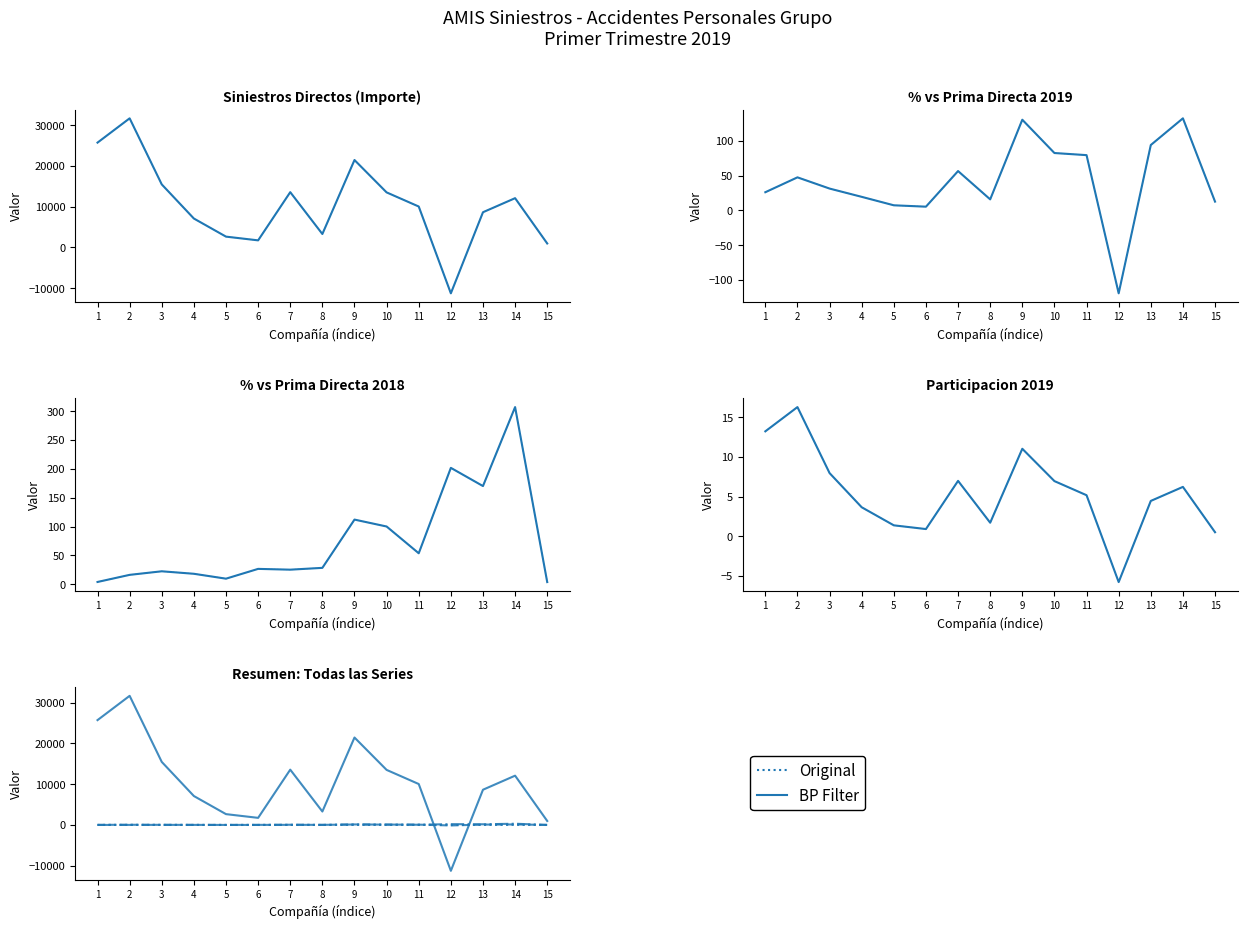

Rank the categories by Participacion 2019 value from lowest to highest.

12, 15, 6, 5, 8, 4, 13, 11, 14, 10, 7, 3, 9, 1, 2